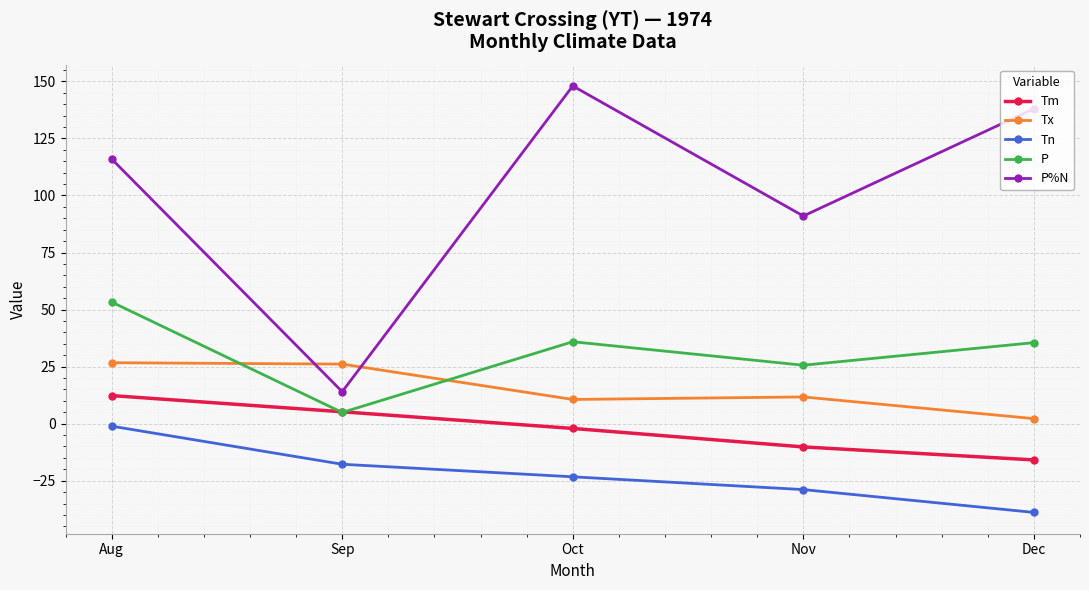

Where is the first local minimum for P%N?

Sep